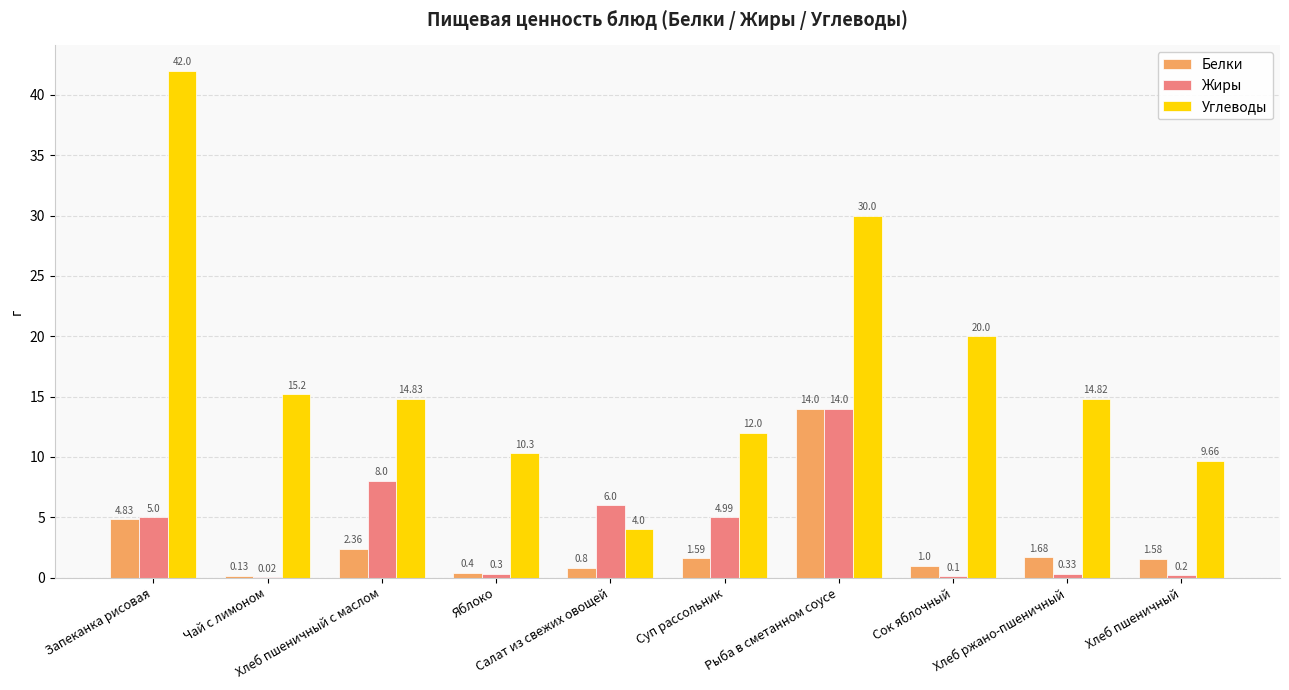

Which series has the largest total across all categories?

Углеводы